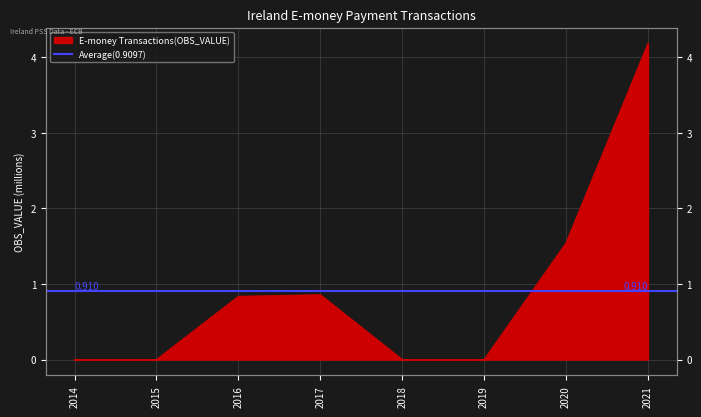

What is the average value?

0.9